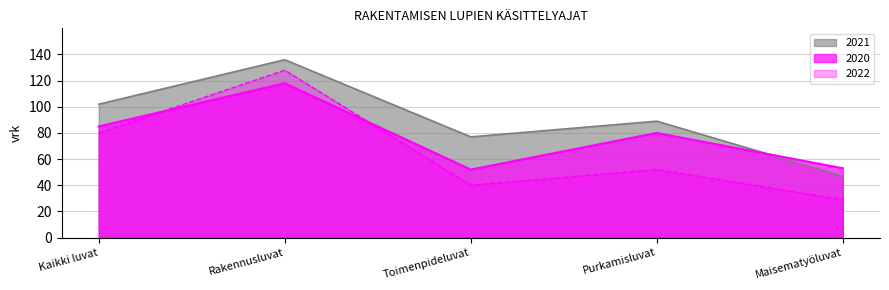

At which label does 2022 reach its peak?

Rakennusluvat